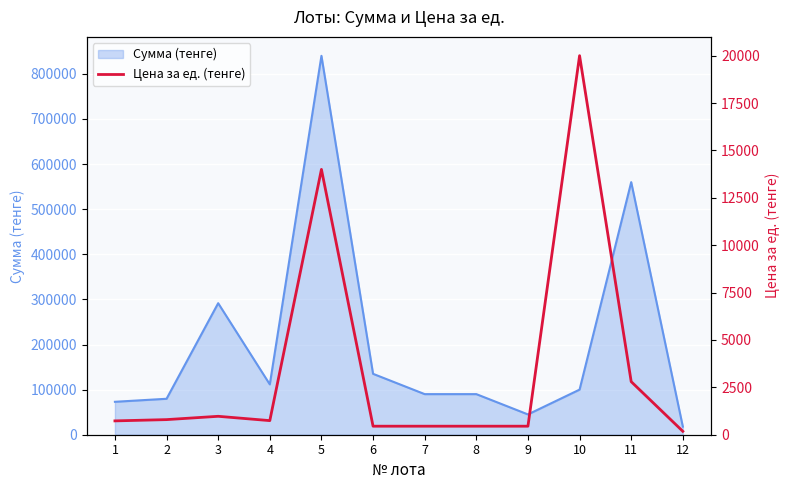

What is the minimum value for Сумма (тенге)?

18000